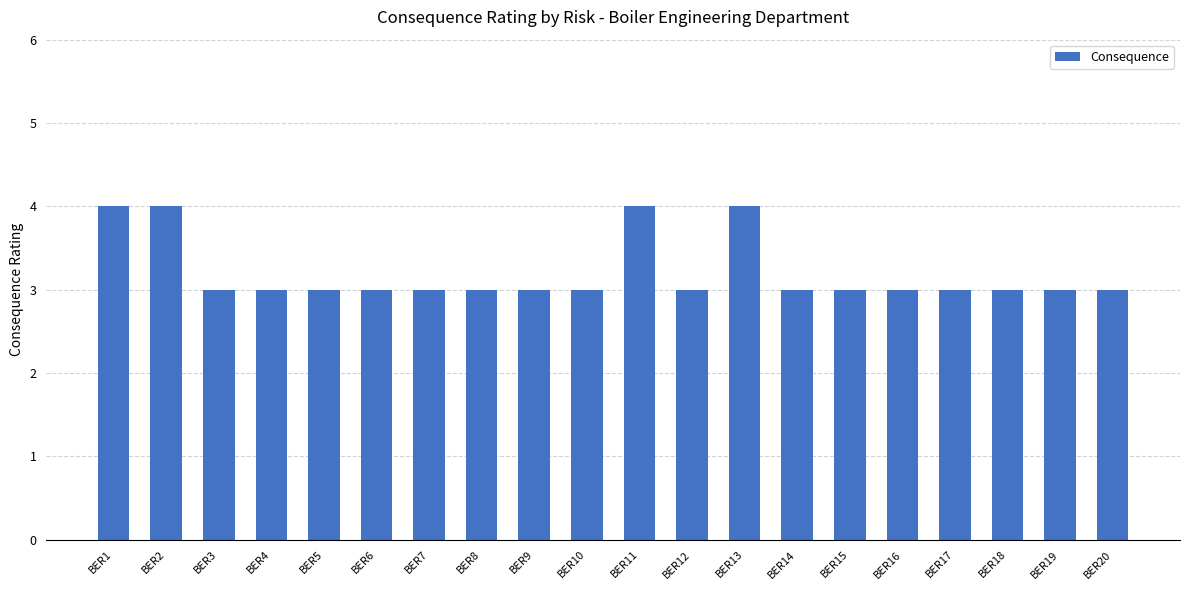

Does the chart contain any negative values?

No